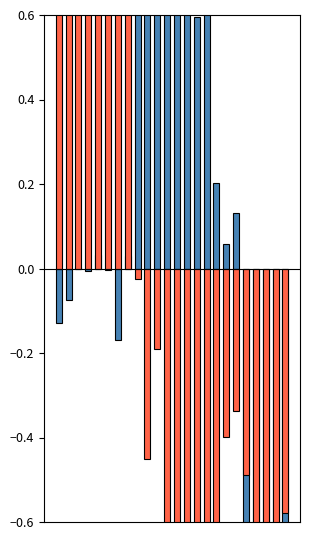

Reading right to left, extract all data points from this chart.

Планирано Производство од ППЕЕ: 23=-2.7	22=-2.0	21=-1.1	20=-1.2	19=-1.1	18=0.1	17=0.1	16=0.2	15=0.7	14=0.6	13=0.6	12=1.0	11=1.0	10=1.8	9=1.4	8=0.9	7=0.0	6=-0.2	5=-0.0	4=0.0	3=-0.0	2=0.0	1=-0.1	0=-0.1
Планирана Потрошувачка: 23=-0.6	22=-1.0	21=-0.9	20=-0.9	19=-0.5	18=-0.3	17=-0.4	16=-0.6	15=-1.1	14=-1.3	13=-0.7	12=-0.7	11=-0.7	10=-0.2	9=-0.5	8=-0.0	7=0.6	6=1.3	5=1.7	4=1.7	3=1.7	2=1.6	1=1.3	0=0.6